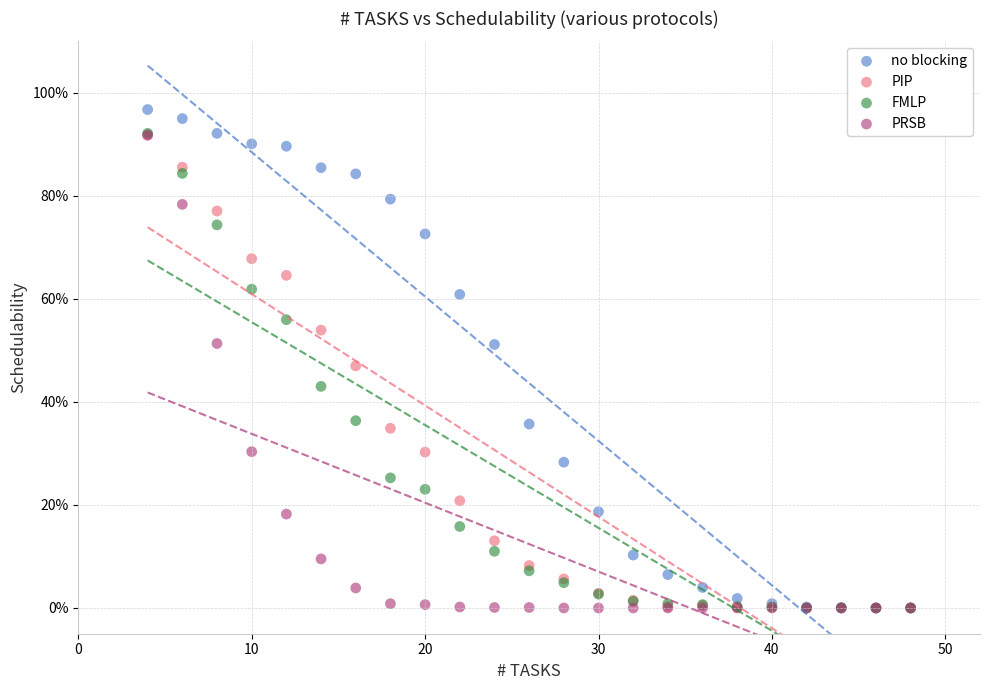

What are all the series names shown in the legend?

no blocking, PIP, FMLP, PRSB